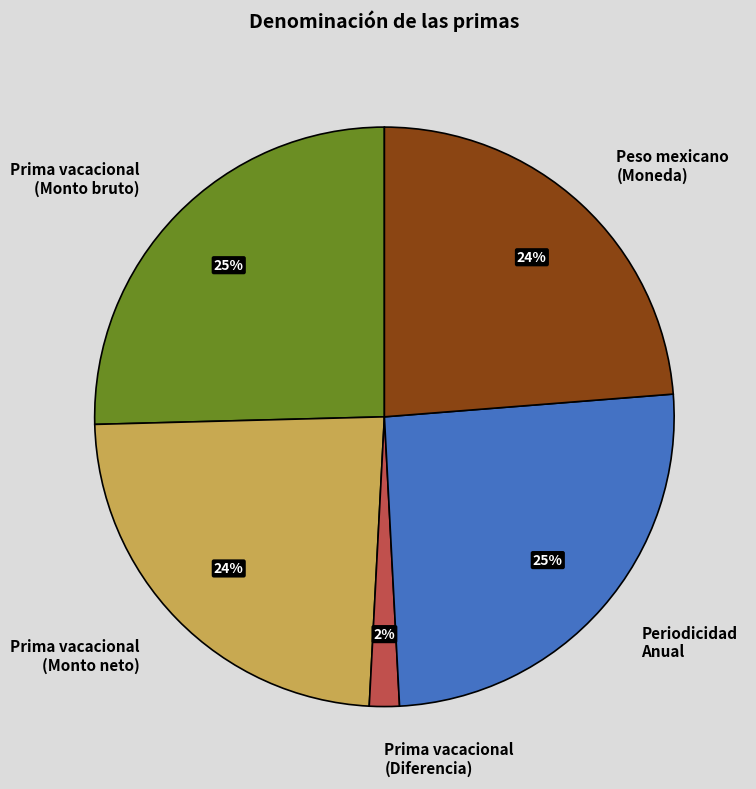

To the nearest percent, what percentage of the pie is Periodicidad Anual?

25%